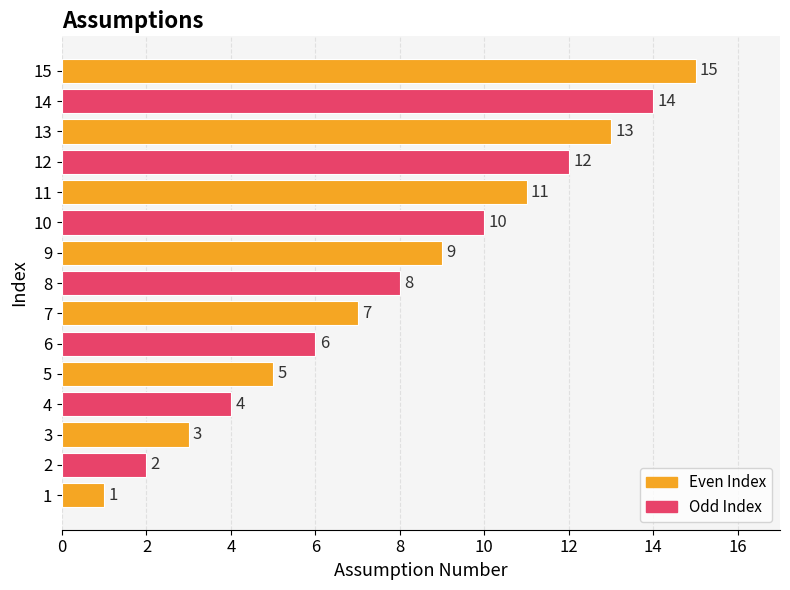

What is the greatest value displayed?

15